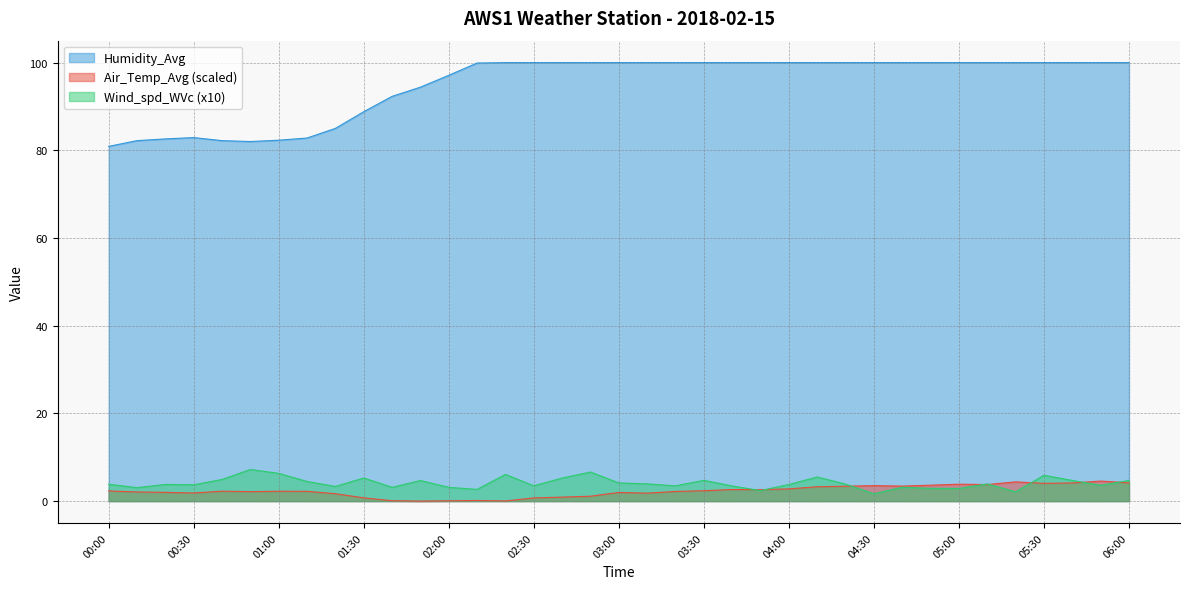

What is the value of the Wind_spd_WVc point at the 24th from the left?

2.4